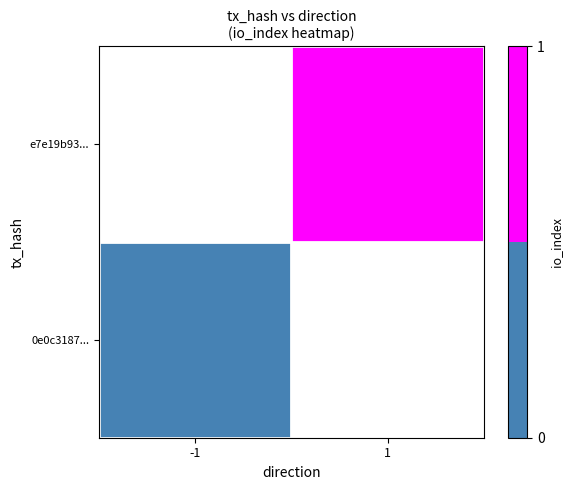

Is the value of e7e19b93... at -1 greater than the value of 0e0c3187... at 1?

No